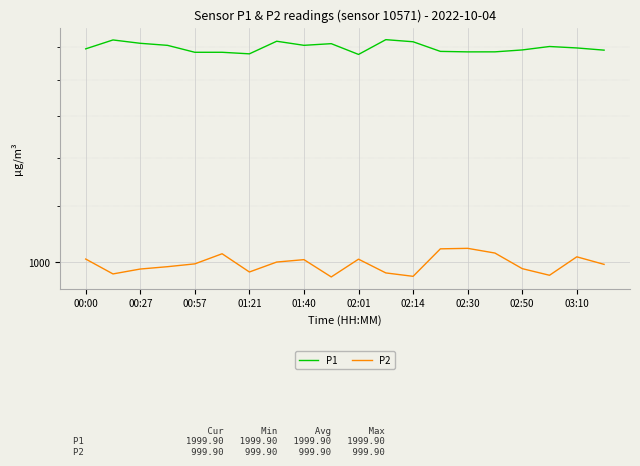

What are all the series names shown in the legend?

P1, P2